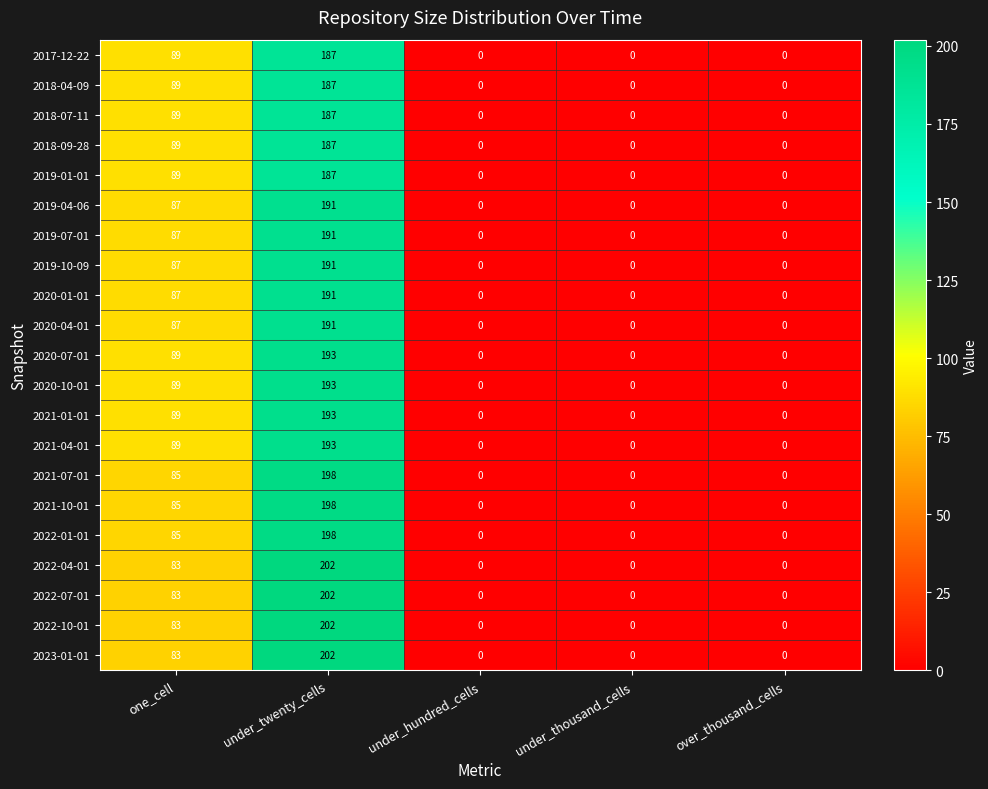

What is the difference between the 2022-04-01 values at under_thousand_cells and one_cell?

83